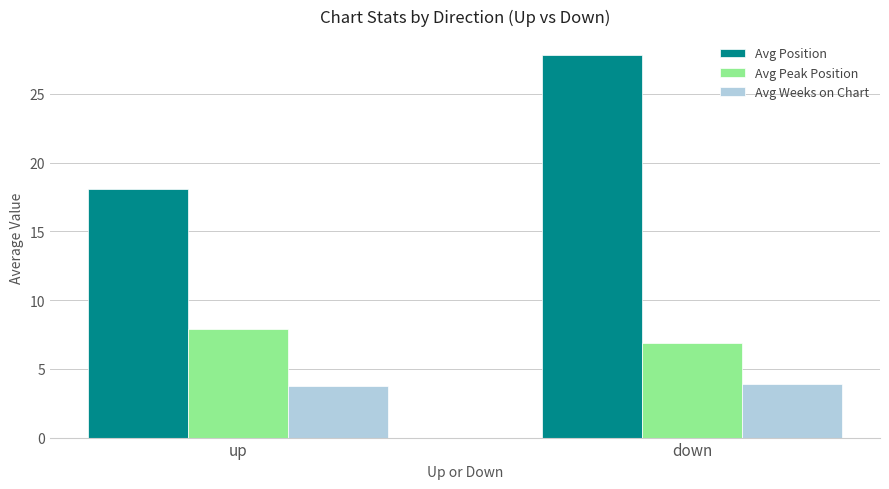

Rank the series by their maximum value, from lowest to highest.

Avg Weeks on Chart, Avg Peak Position, Avg Position